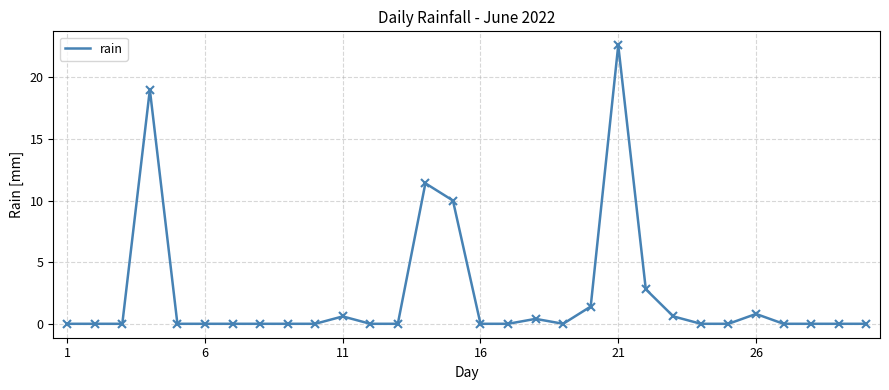

What is the greatest value displayed?

22.6